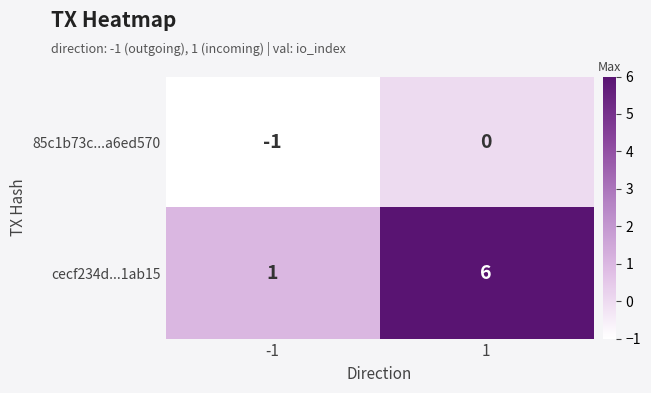

Count the number of data series in this chart.

2